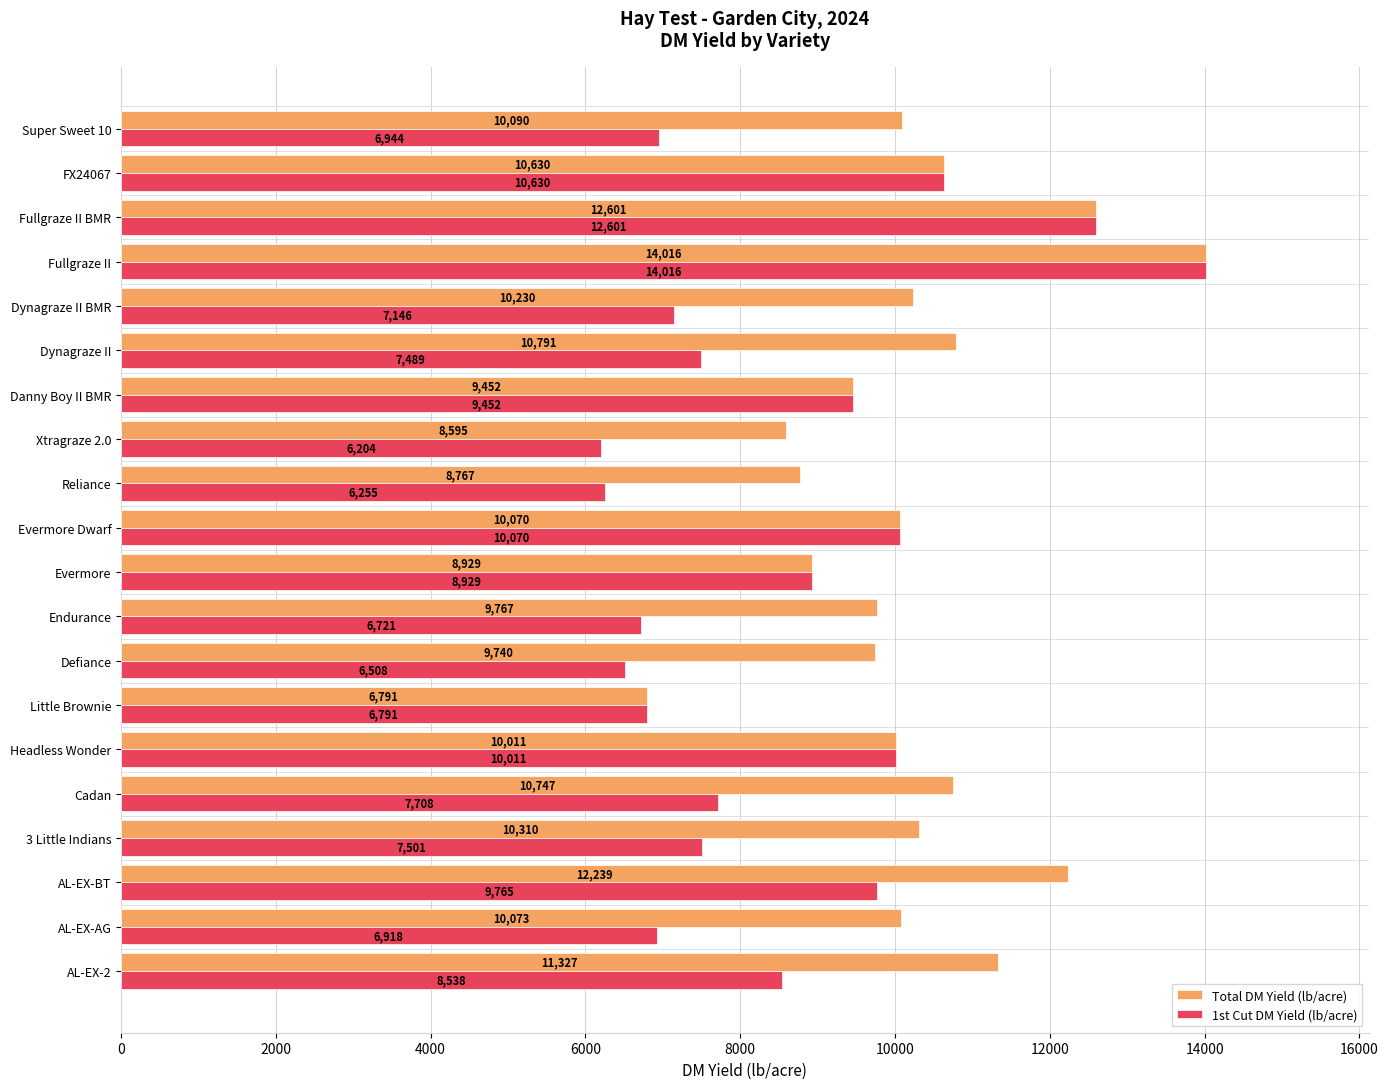

Count the number of categories in the chart.

20